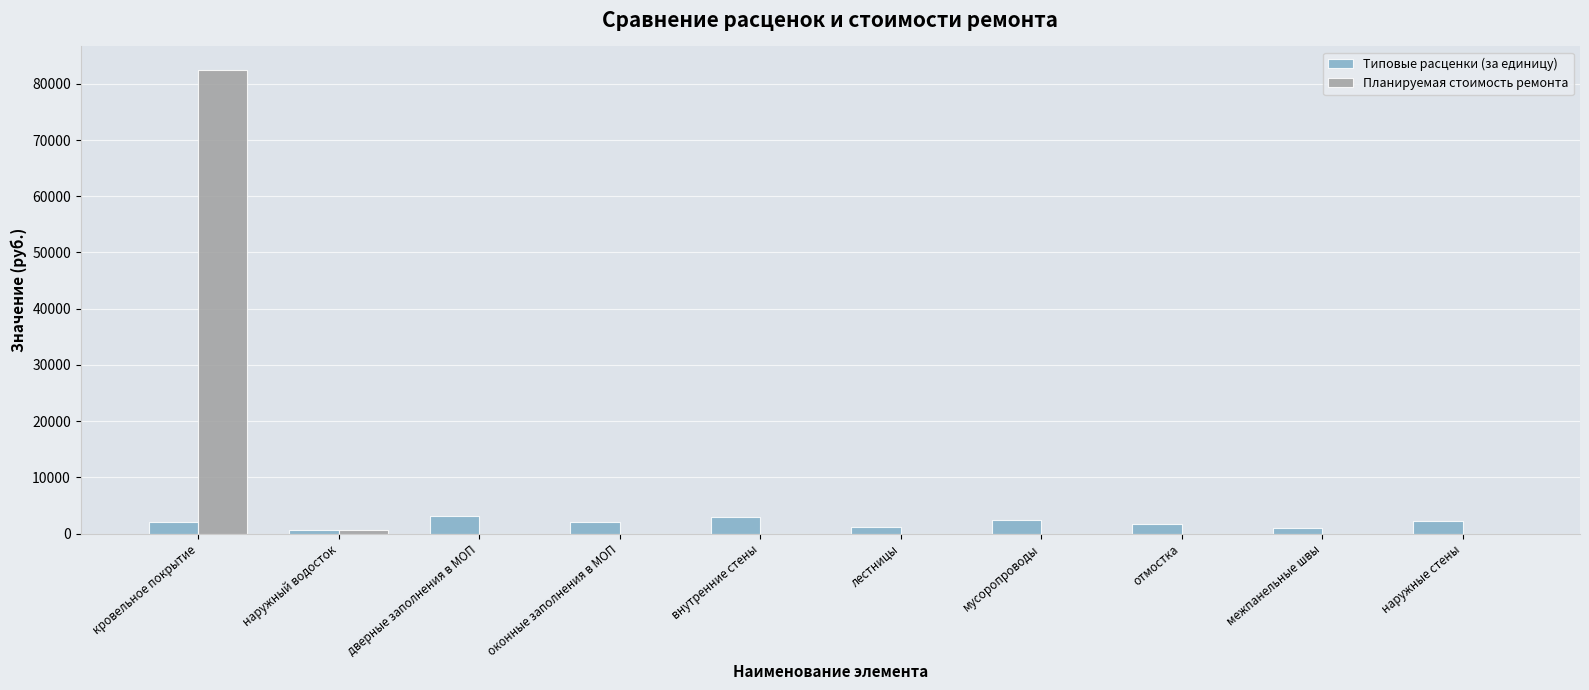

Is it true that Типовые расценки (за единицу) equals 3024.4 at внутренние стены?

True